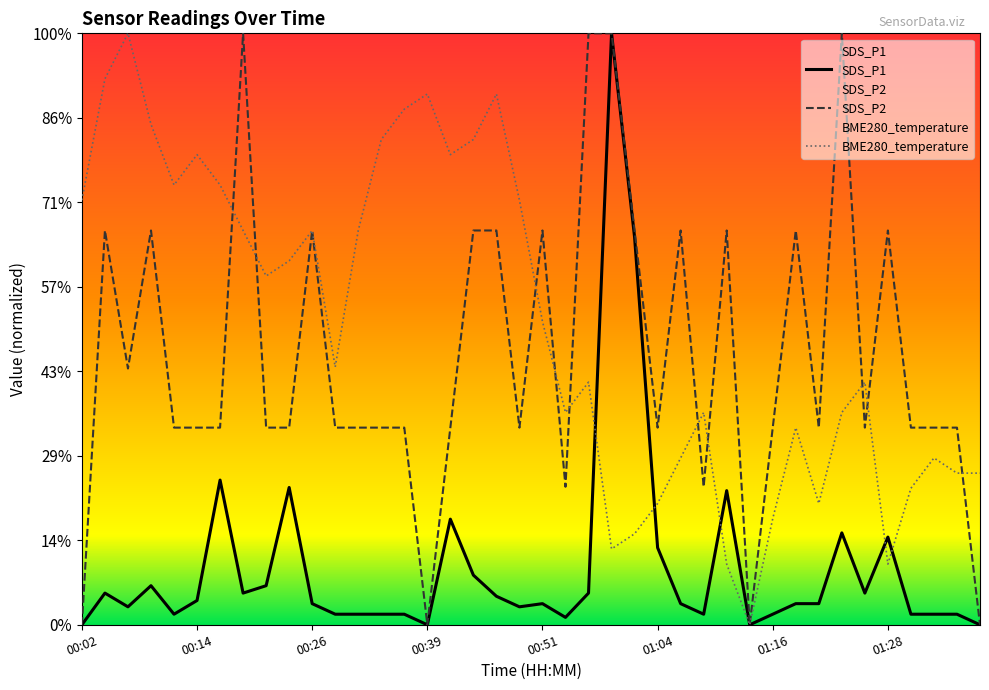

True or false: SDS_P1 has more than 1 points higher than both neighbors.

True